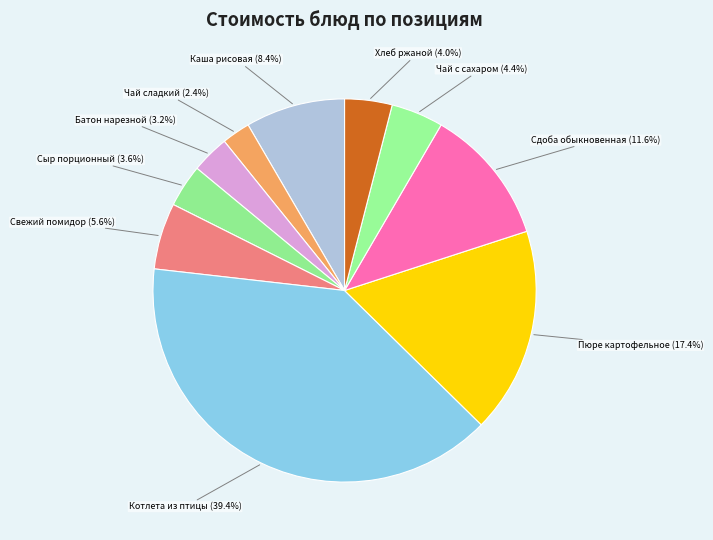

Is the sum of Хлеб ржаной and Пюре картофельное greater than half?

No